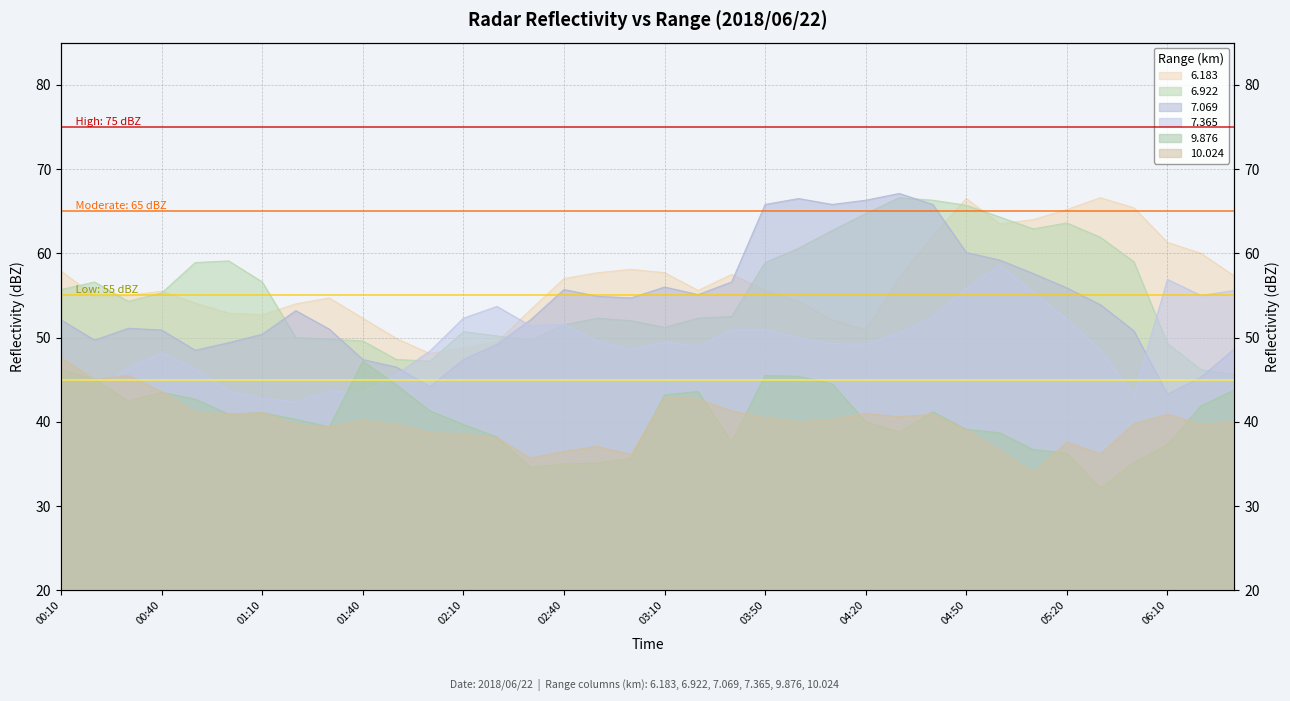

In 6.922, how many points are higher than both neighbors (excluding endpoints)?

6